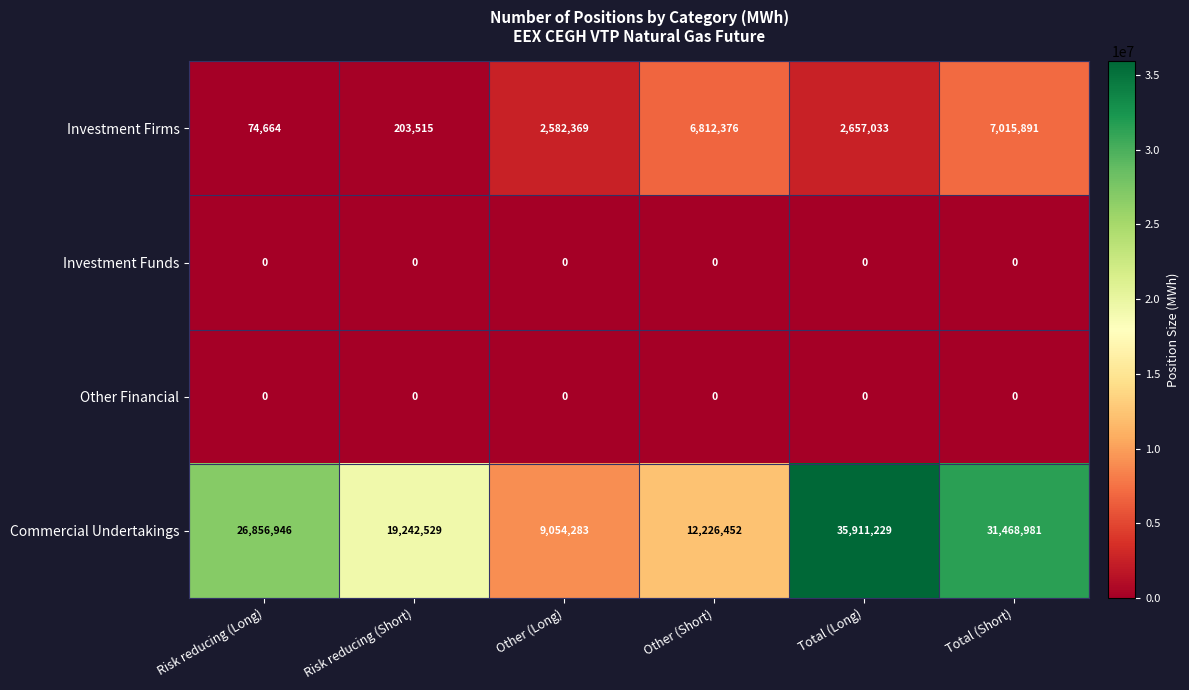

How many series are shown in this chart?

4